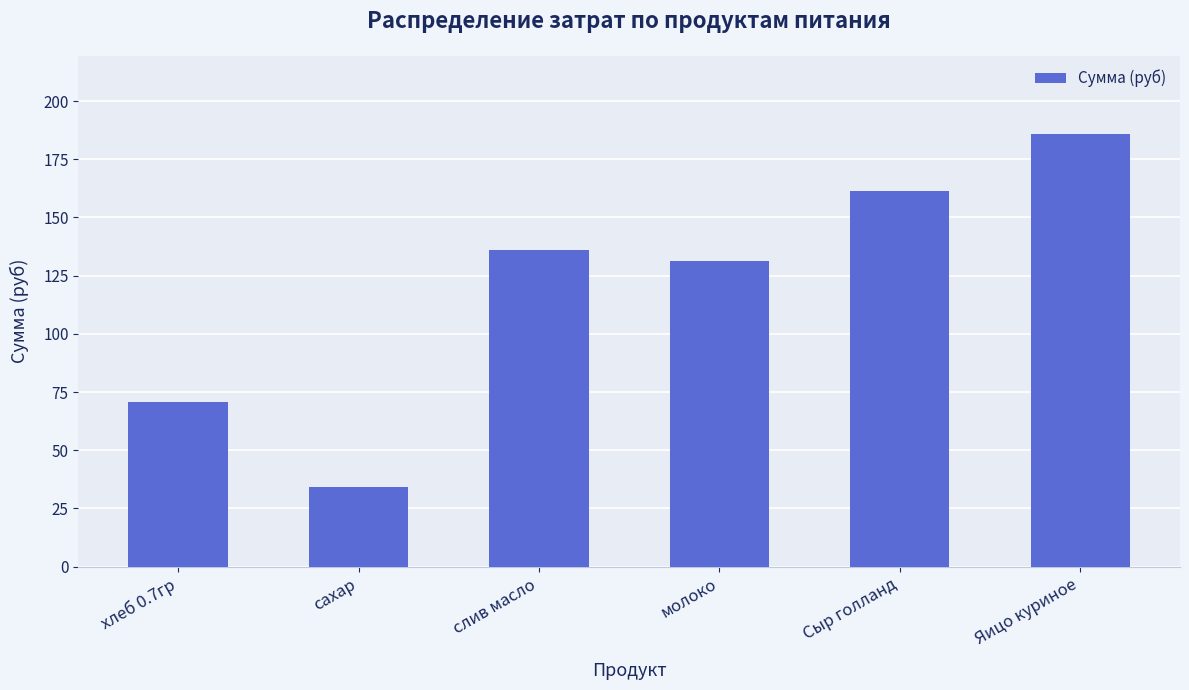

Reading right to left, extract all data points from this chart.

Яицо куриное=186.0	Сыр голланд=161.2	молоко=131.1	слив масло=136.1	сахар=34.1	хлеб 0.7гр=70.9